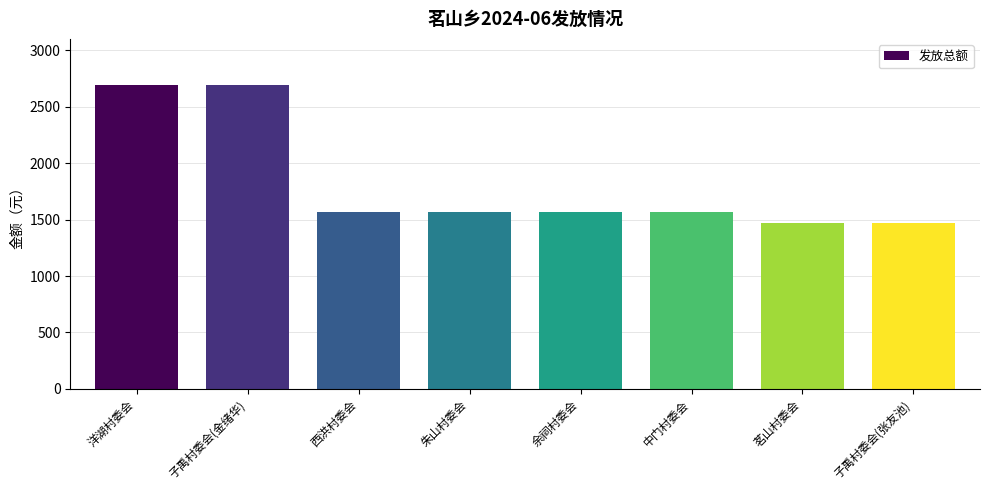

Reading right to left, what are all the values shown in this chart?

1470	1470	1570	1570	1570	1570	2695	2695